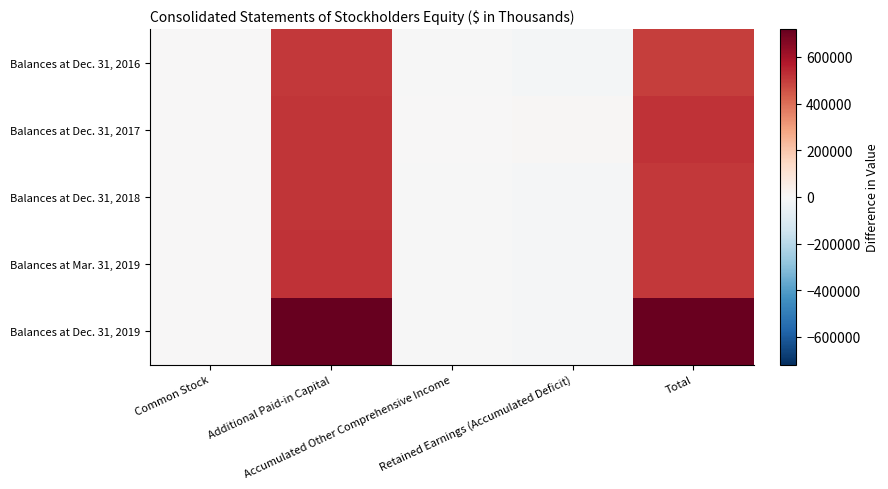

What is the spread (max minus min) of values at Retained Earnings (Accumulated Deficit)?

18961